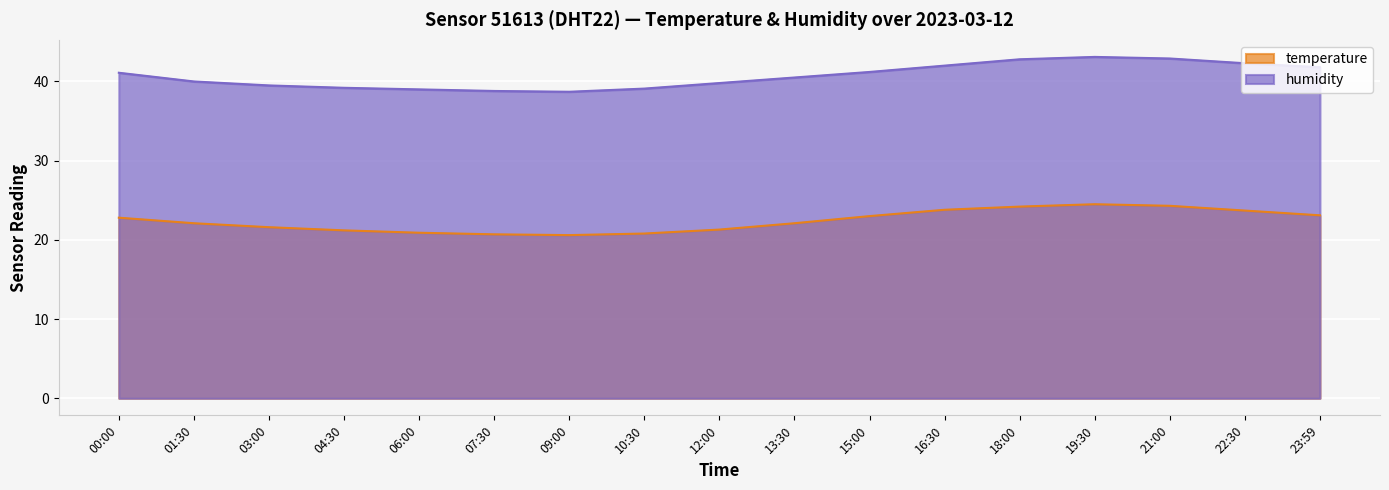

Reading right to left, transcribe all the data shown in this chart.

temperature: 23.1	23.7	24.3	24.5	24.2	23.8	23.0	22.1	21.3	20.8	20.6	20.7	20.9	21.2	21.6	22.1	22.8
humidity: 41.8	42.3	42.9	43.1	42.8	42.0	41.2	40.5	39.8	39.1	38.7	38.8	39.0	39.2	39.5	40.0	41.1